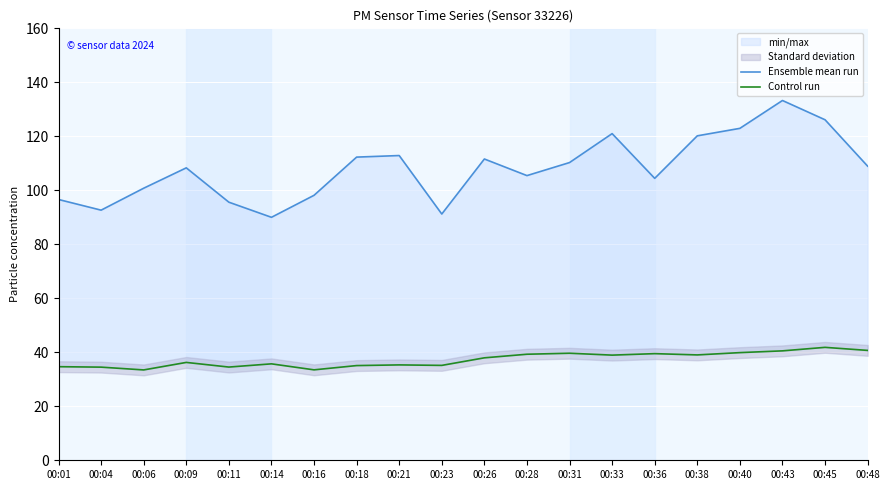

True or false: Control run and Ensemble mean run cross at least once.

False